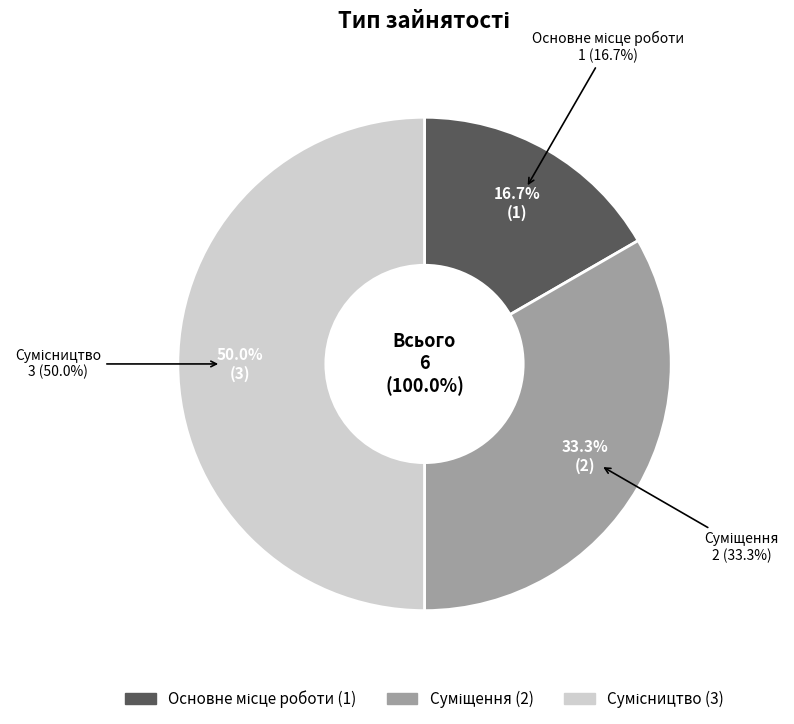

Does Сумісництво account for over 50% of the chart?

No